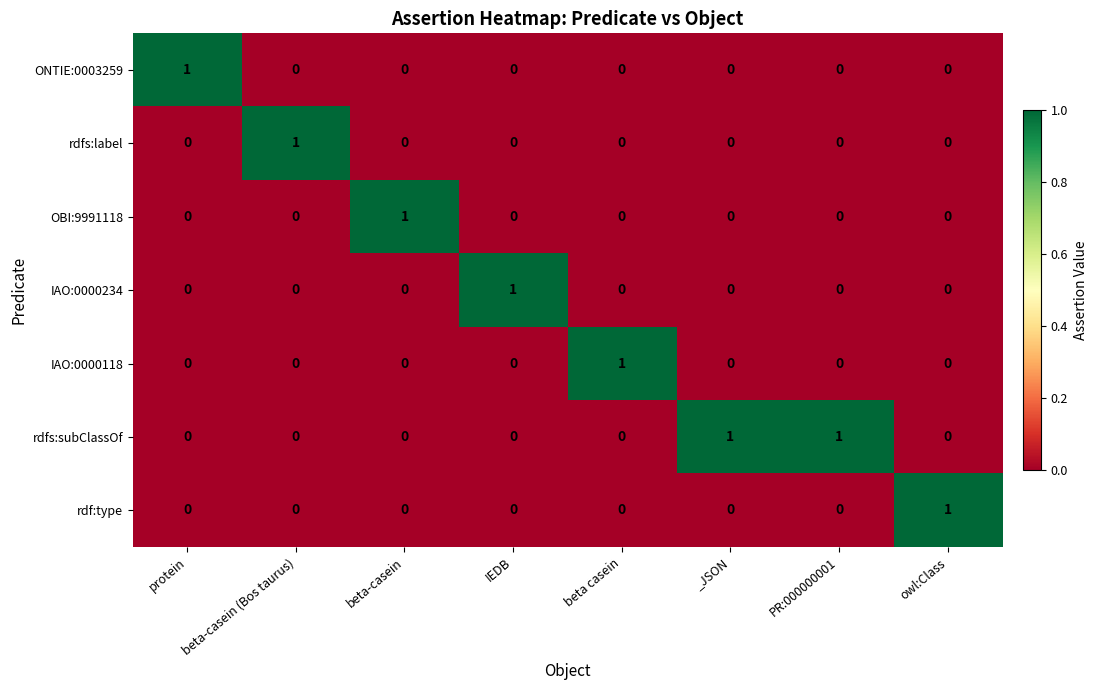

How many series are shown in this chart?

7